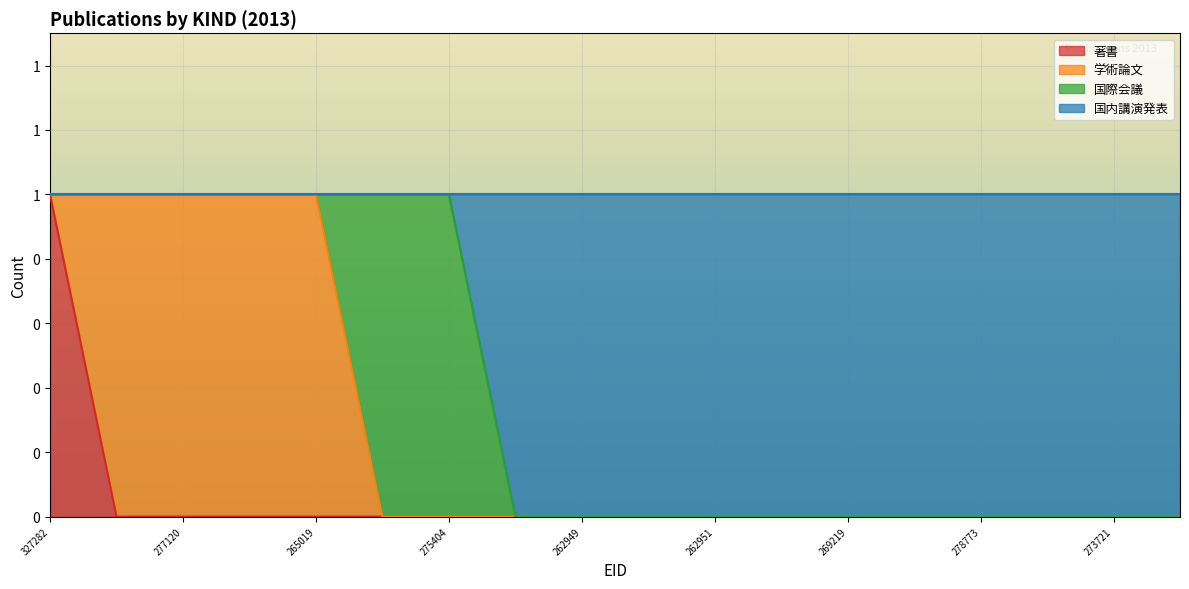

What are all the series names shown in the legend?

著書, 学術論文, 国際会議, 国内講演発表